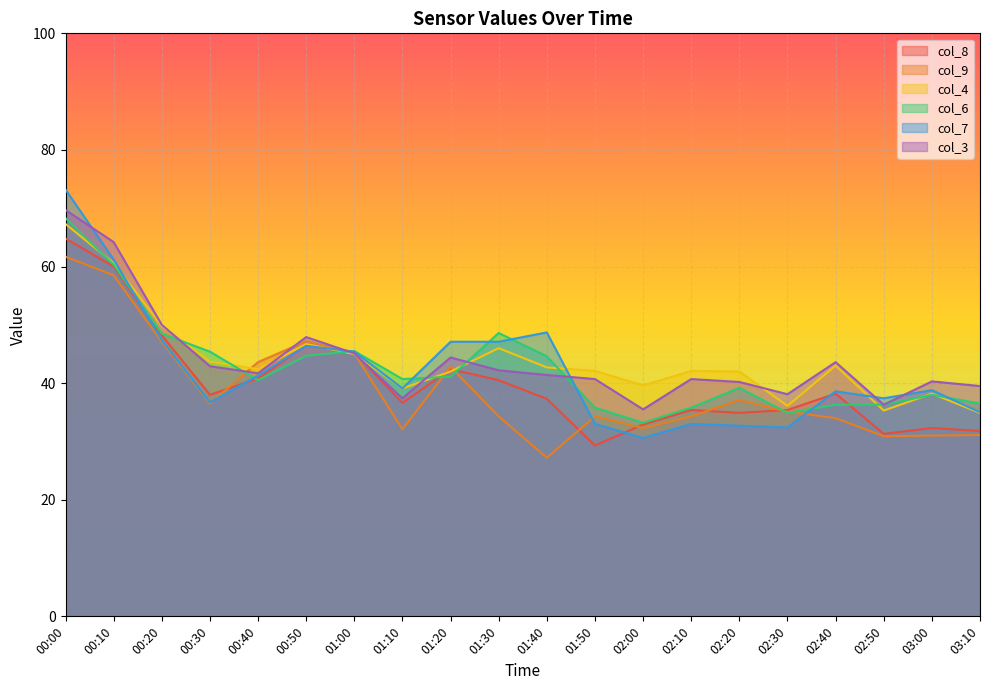

What is the maximum value for col_6?

68.3